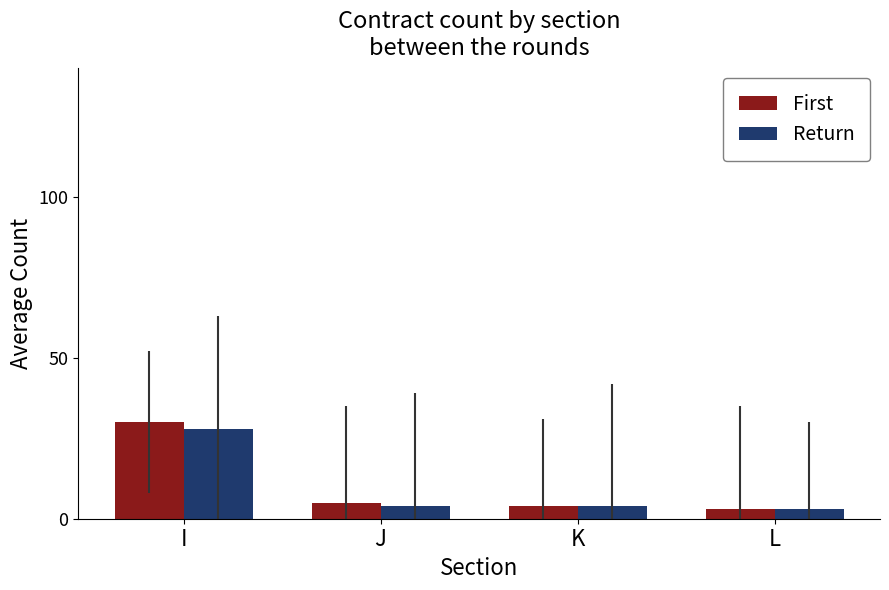

Count the number of categories in the chart.

4